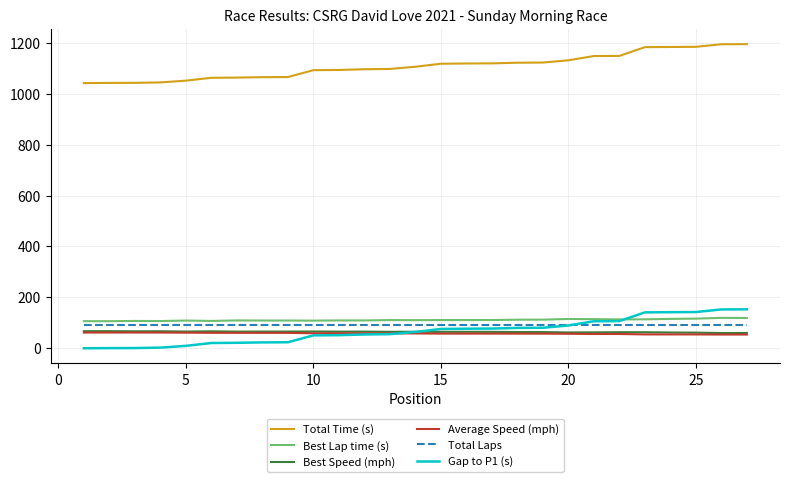

True or false: Best Lap time (s) has more than 1 interior local peaks.

True